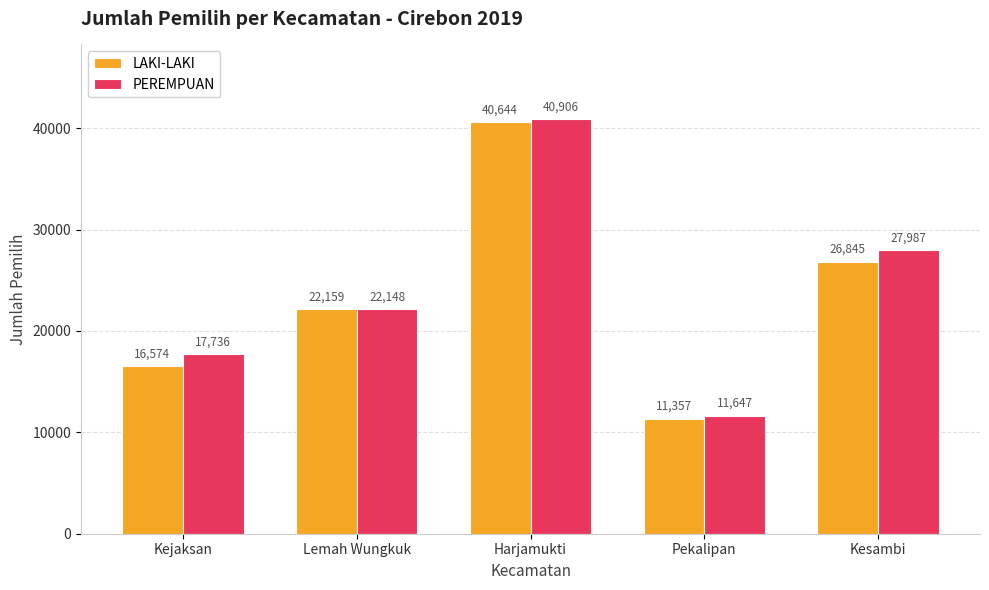

Rank the series by their average value, from highest to lowest.

PEREMPUAN, LAKI-LAKI